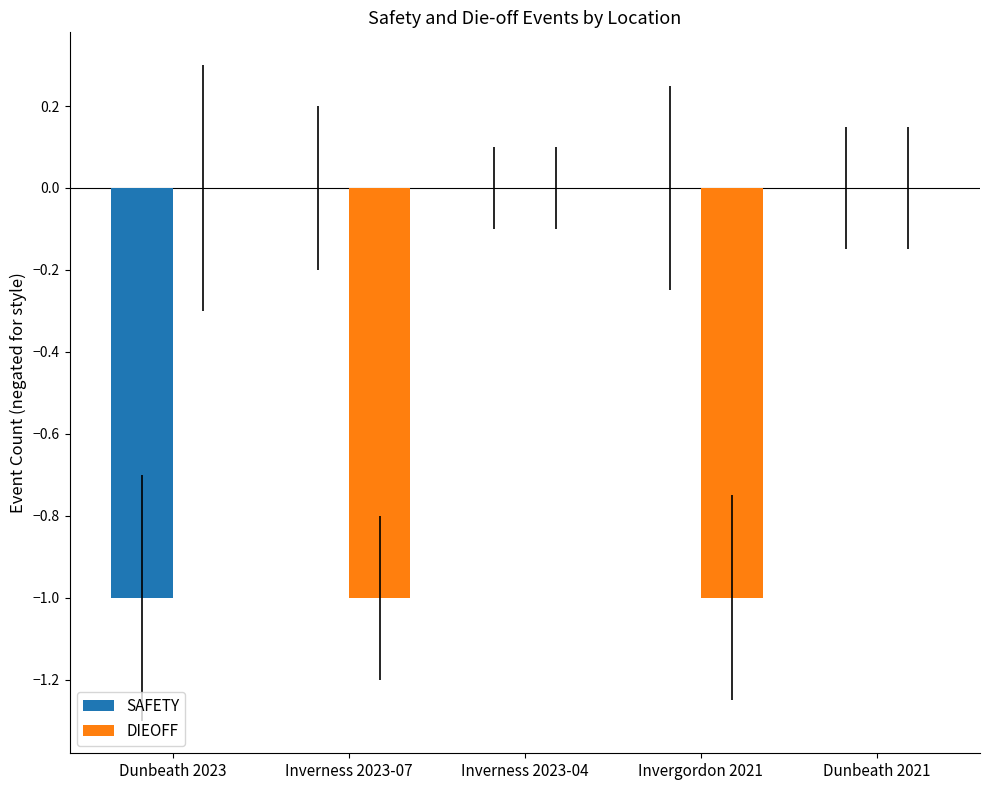

Between Inverness 2023-07 and Inverness 2023-04, which series saw the biggest shift?

DIEOFF